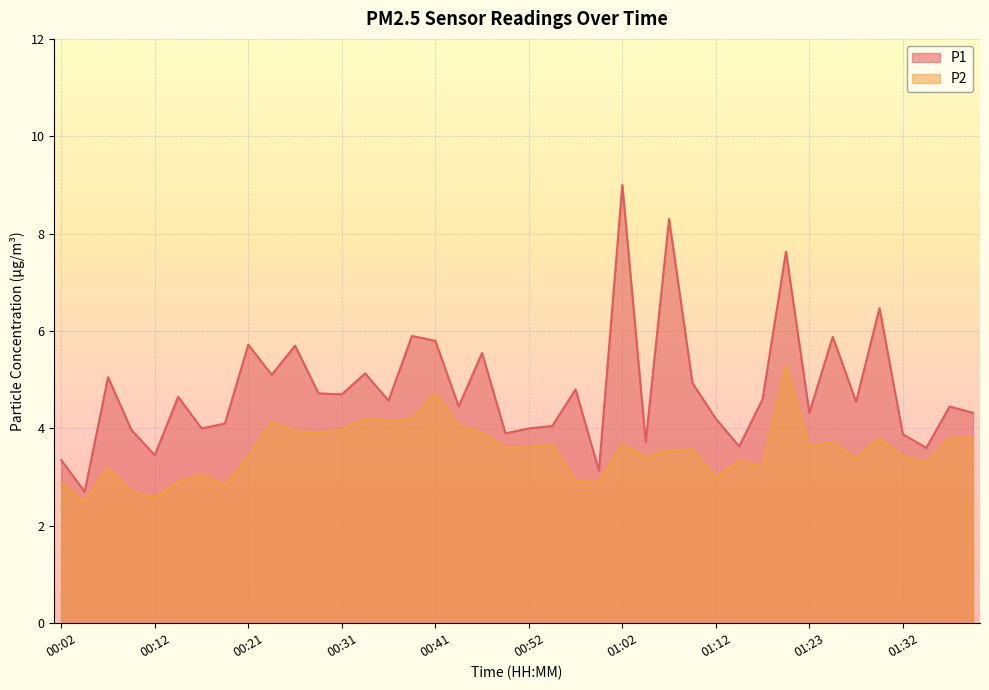

The P2 series shows 1.7 at 01:40. True or false?

False